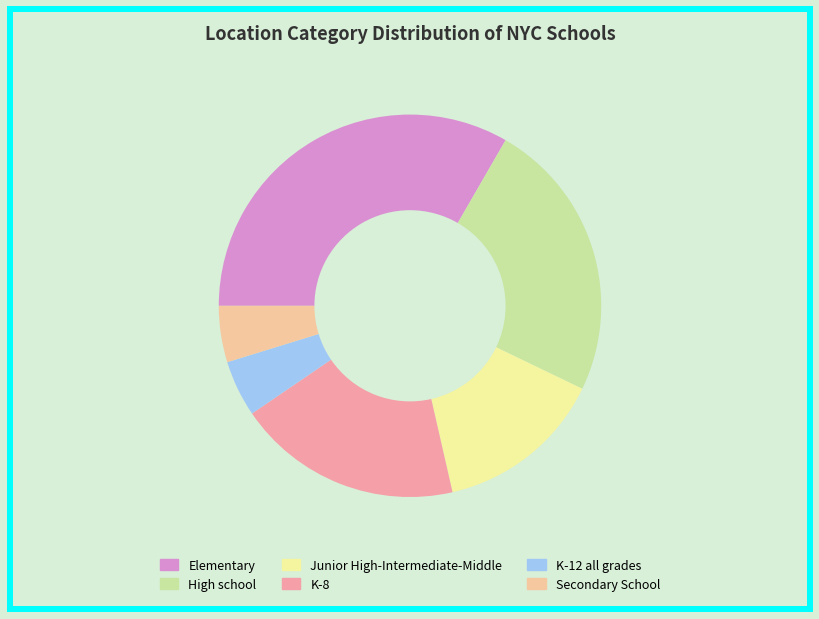

How many segments does this pie chart have?

6